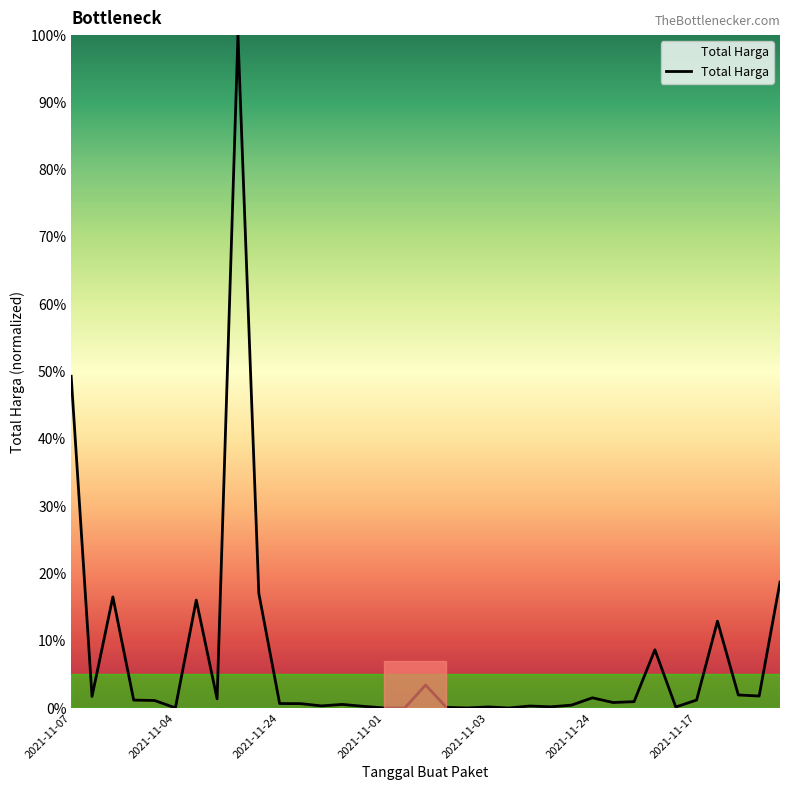

What is the maximum value shown in the chart?

100.0